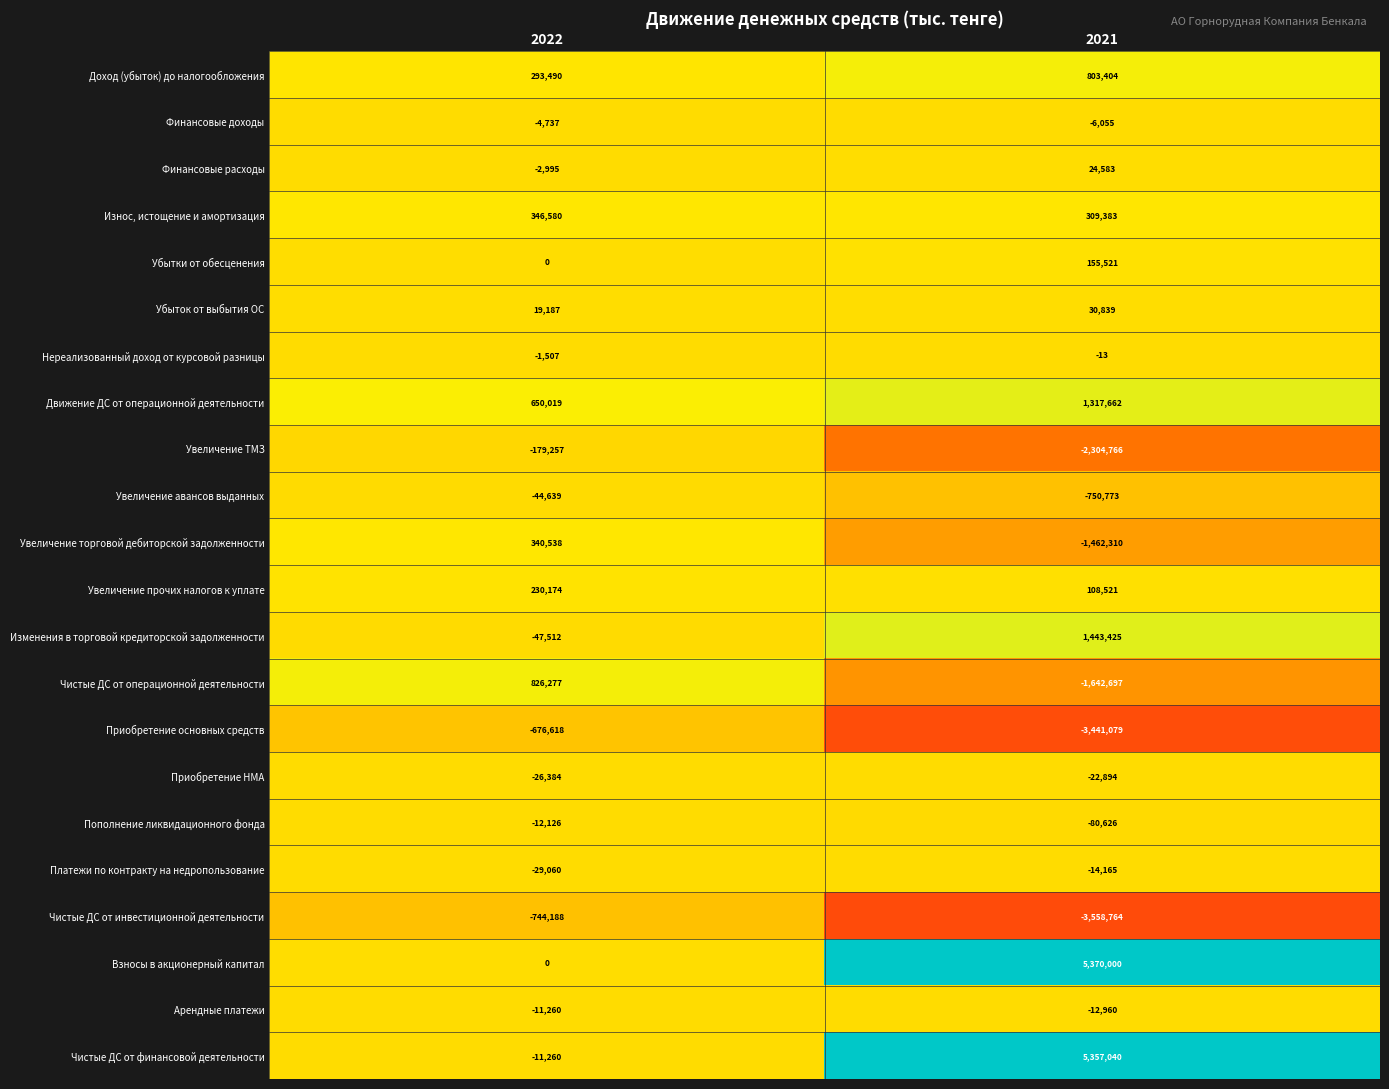

True or false: Финансовые доходы has a value of -6055 at 2021.

True